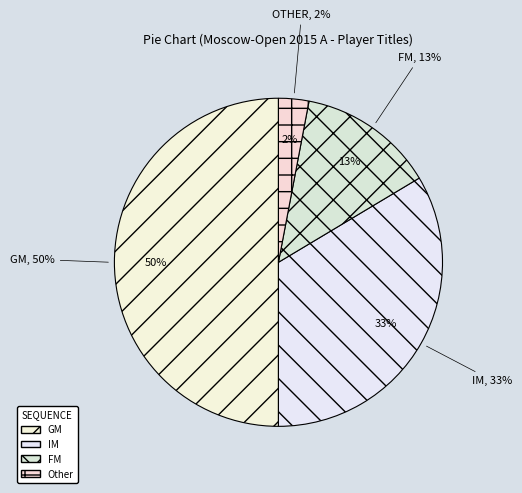

What percentage do GM and IM together represent?

83.6%